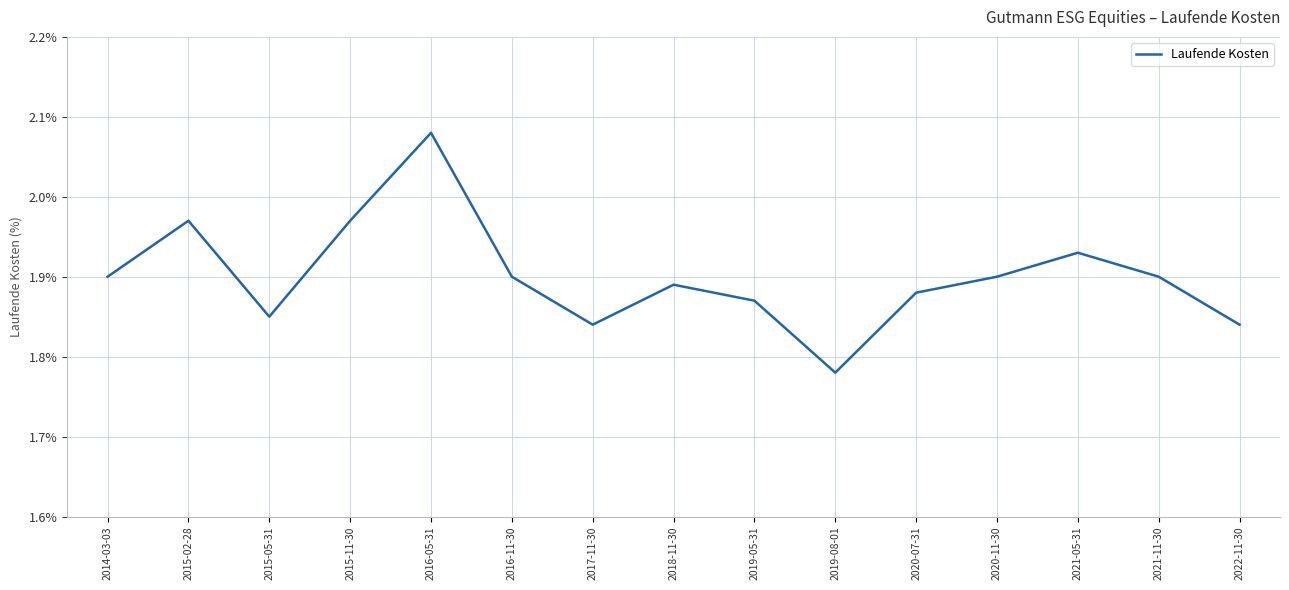

At which label is the value closest to 1?

2019-08-01